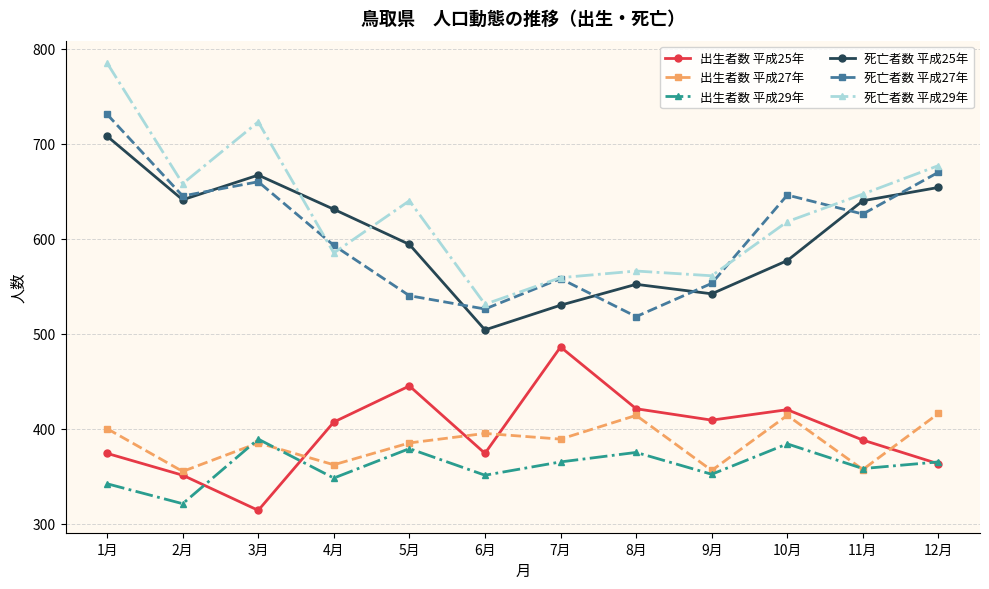

Which series has the widest spread of values?

死亡者数 平成29年